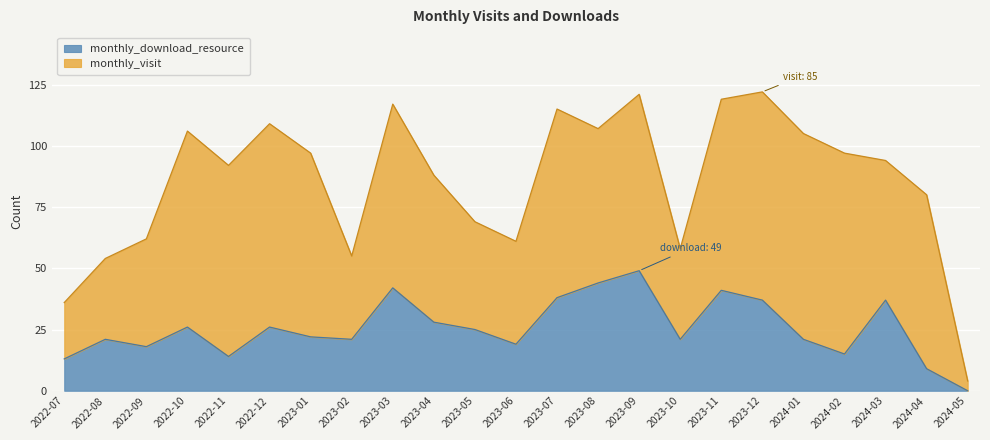

List the labels in order of value, smallest first.

2024-05, 2024-04, 2022-07, 2022-11, 2024-02, 2022-09, 2023-06, 2022-08, 2023-02, 2023-10, 2024-01, 2023-01, 2023-05, 2022-10, 2022-12, 2023-04, 2023-12, 2024-03, 2023-07, 2023-11, 2023-03, 2023-08, 2023-09